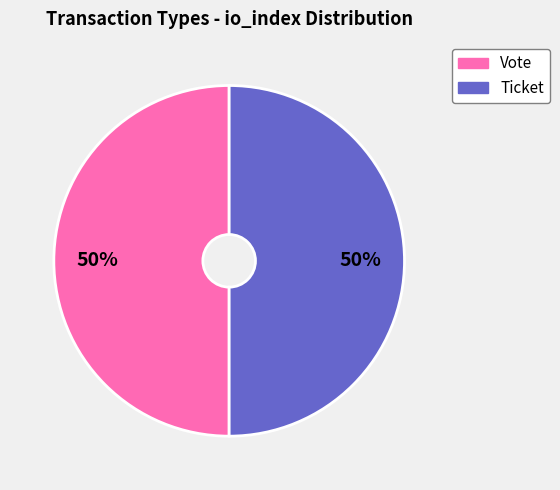

What is the ratio of the value at Ticket to the value at Vote?

1.0